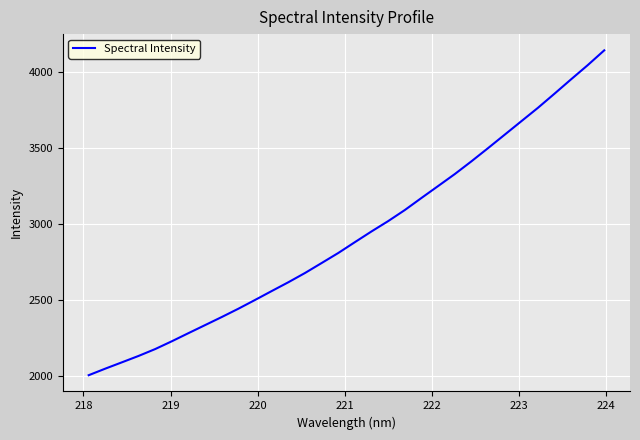

What is the sum of all values?

93619.8